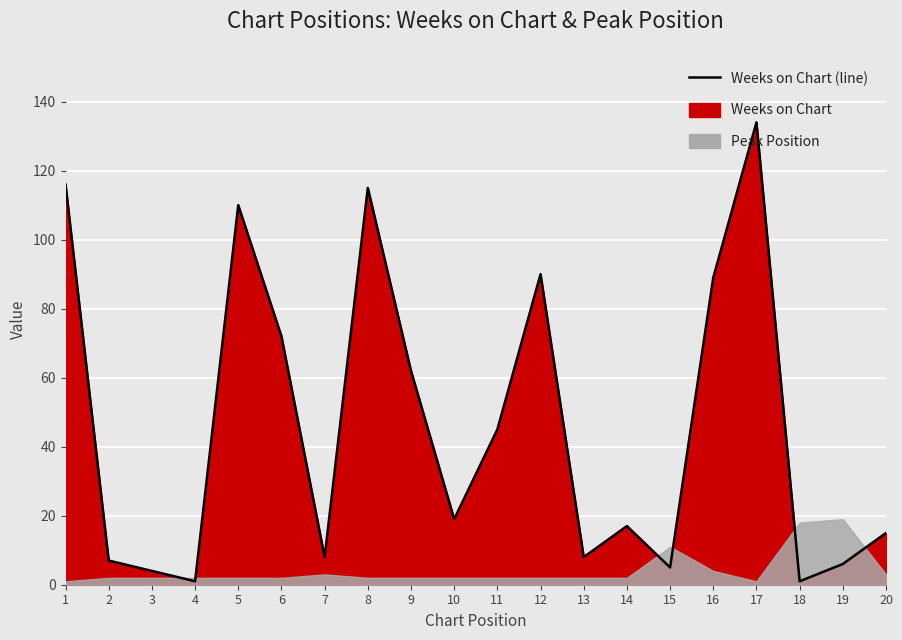

Which label corresponds to the smallest value in the chart?

4